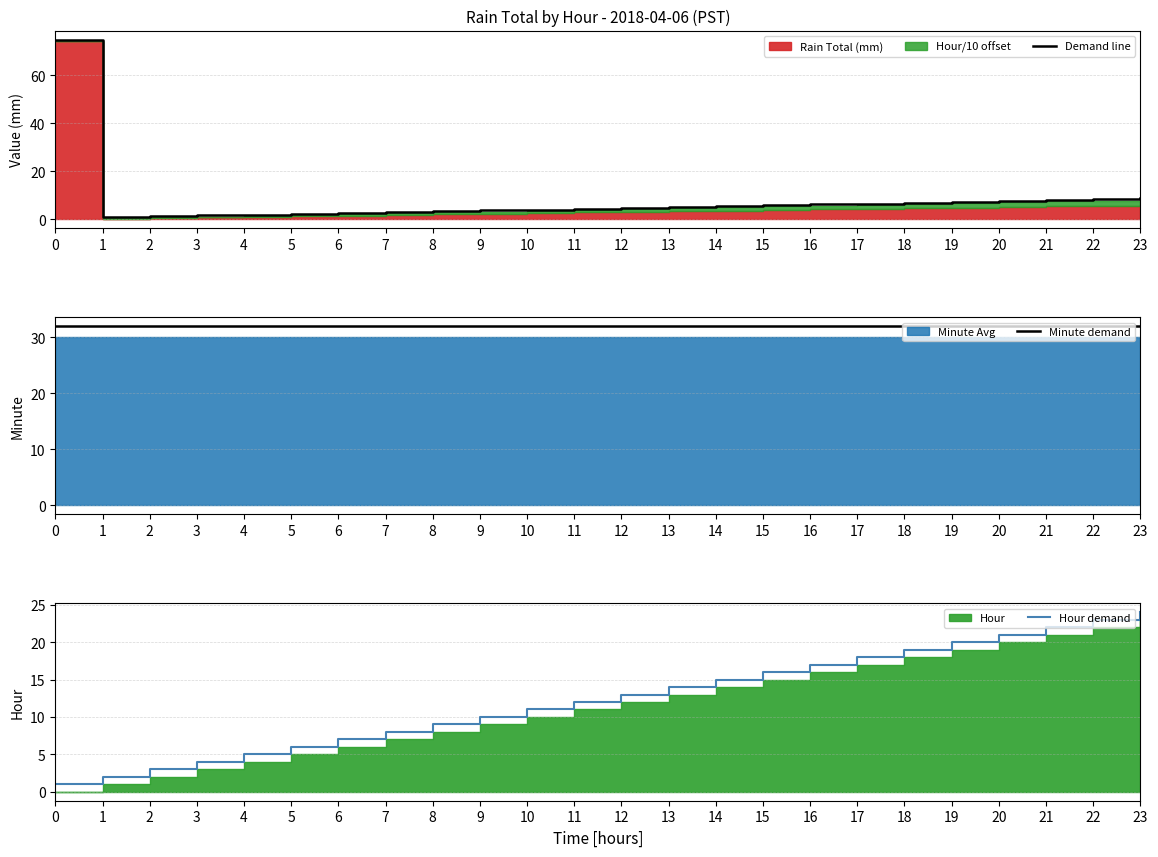

How many lines are shown in the chart?

3